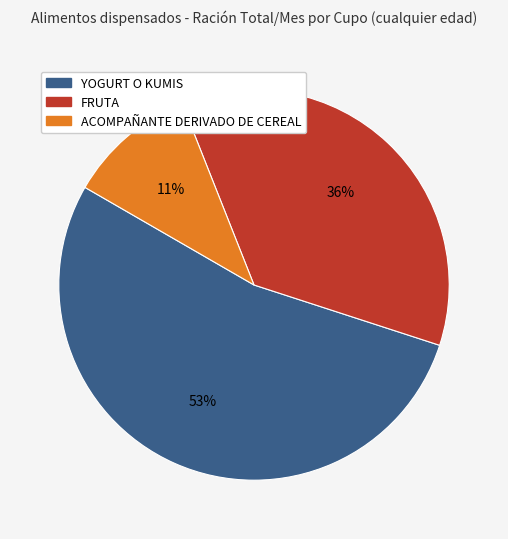

To the nearest percent, what is the difference between the FRUTA and YOGURT O KUMIS slice percentages?

17%